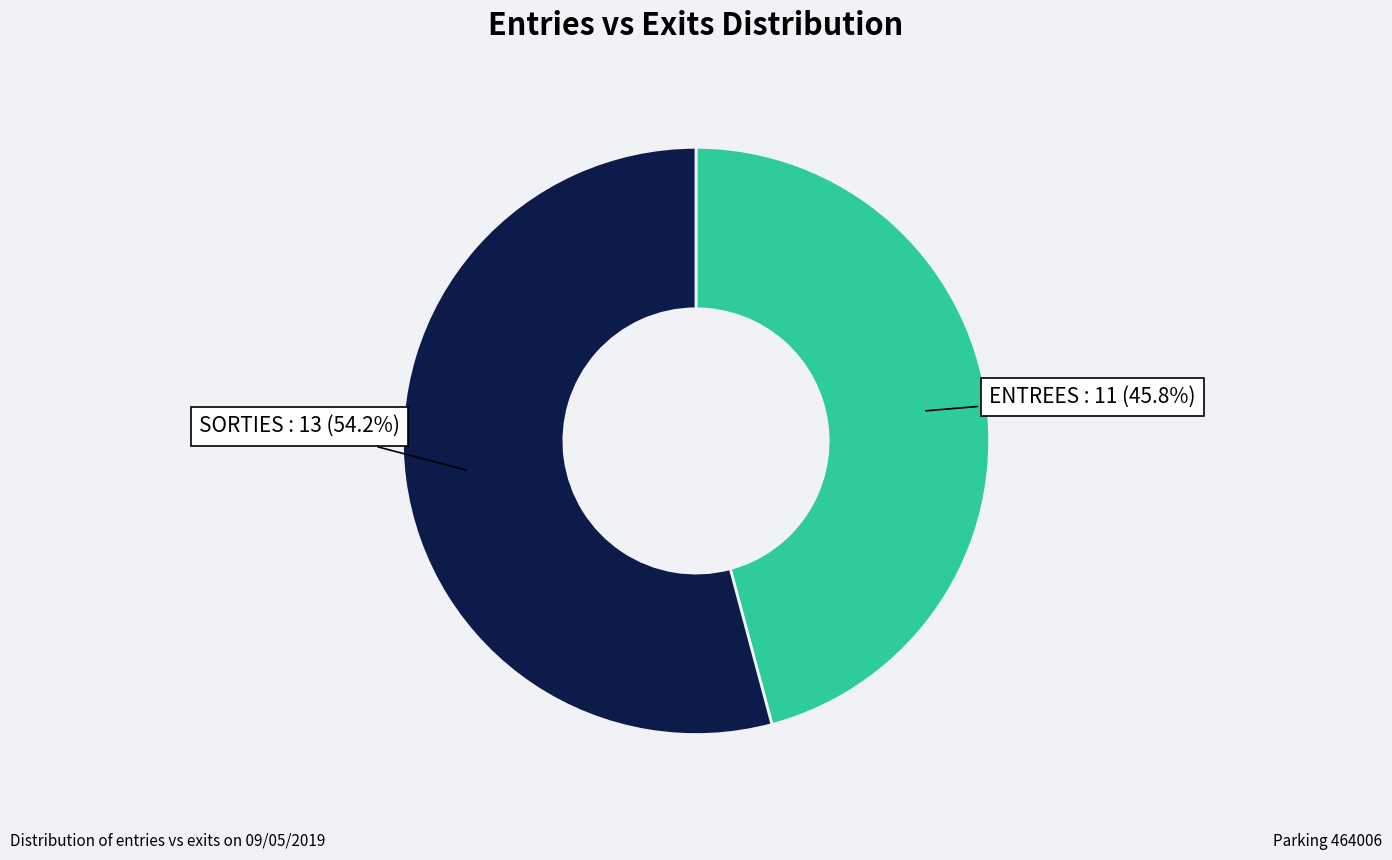

Does any single category account for the majority?

Yes